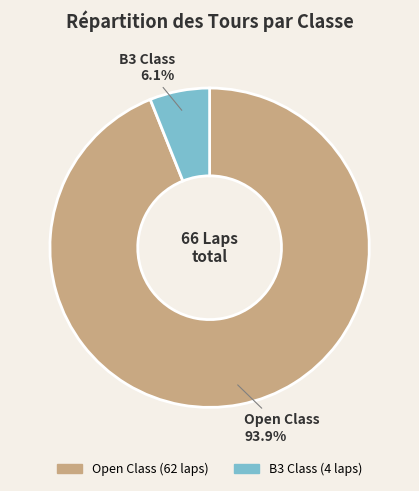

Does any single category account for the majority?

Yes